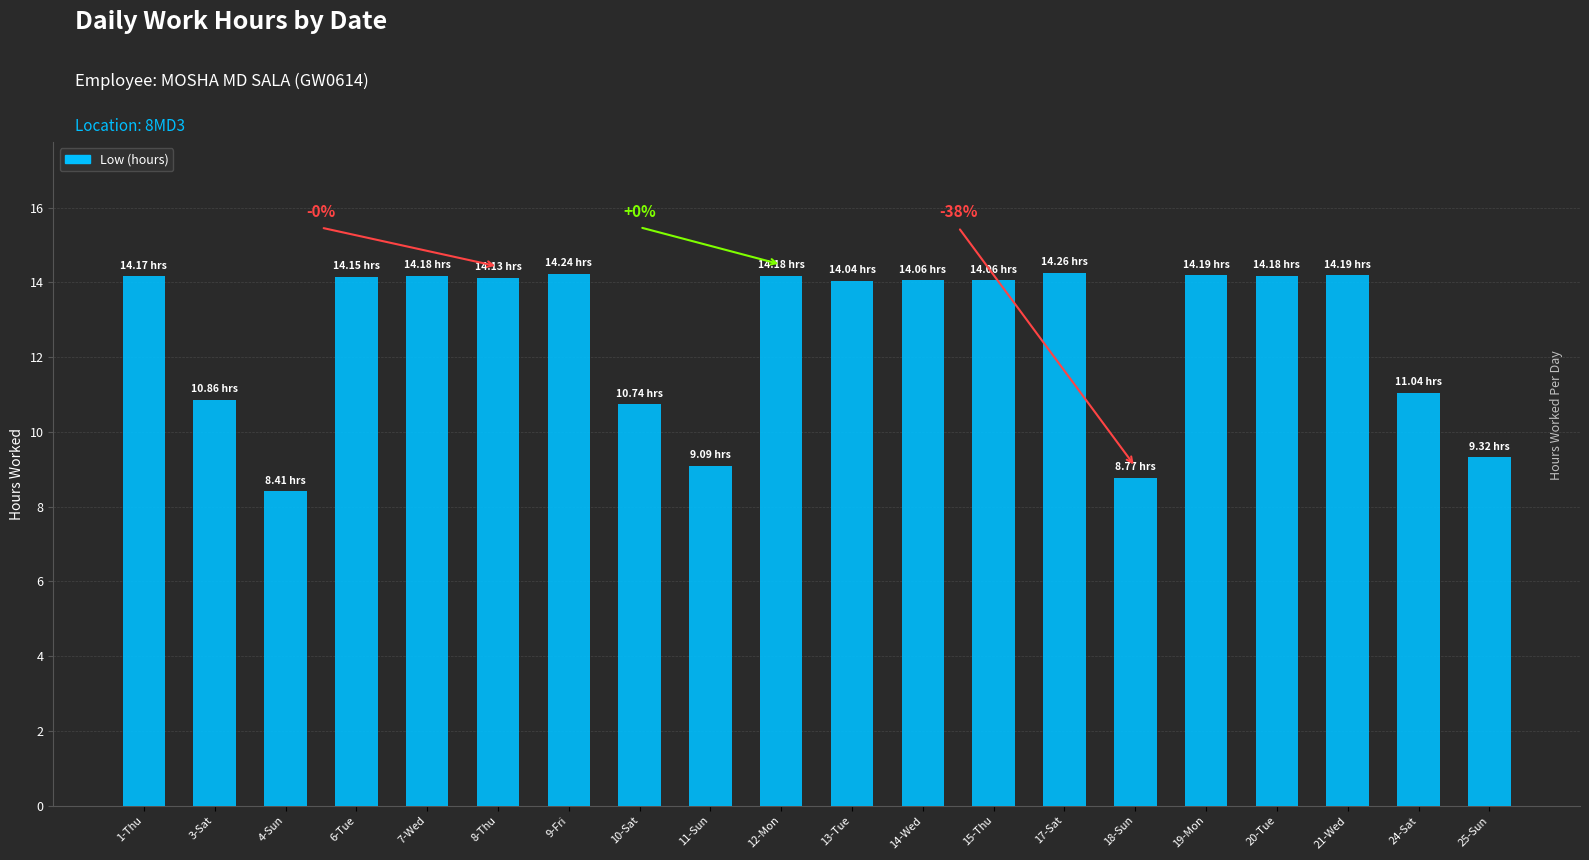

What is the sum of all values?

252.3